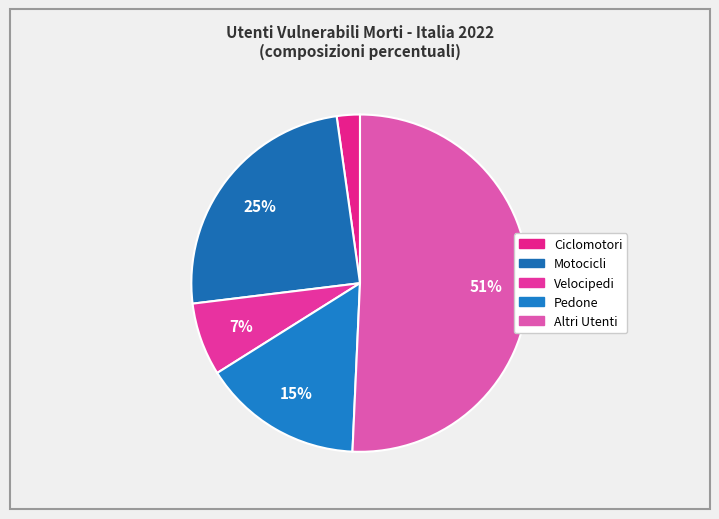

To the nearest percent, what is the average slice percentage?

20%